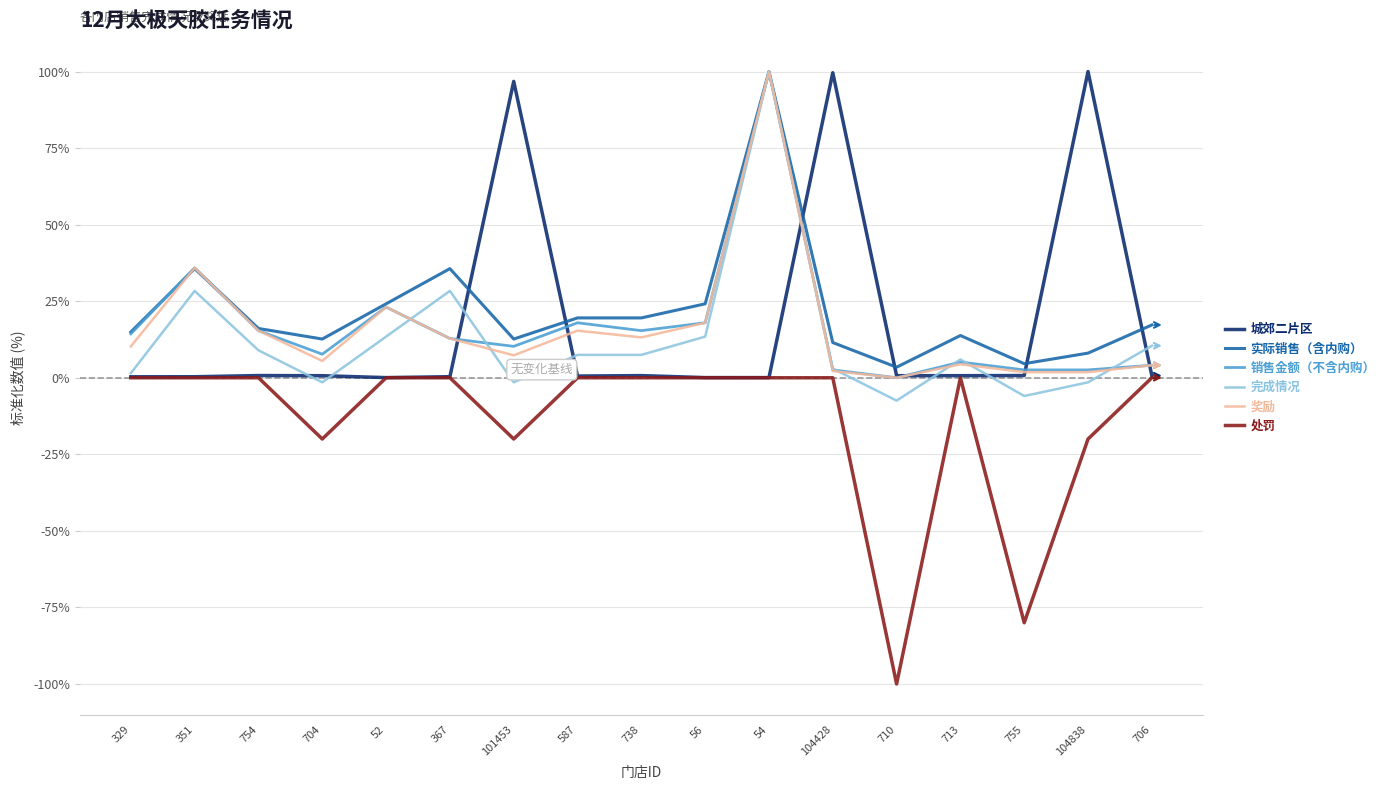

True or false: 奖励 and 处罚 cross at least once.

False